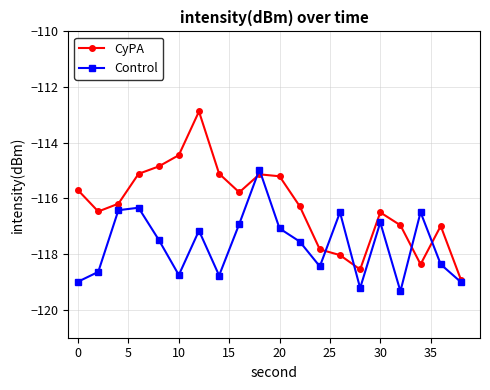

What are all the series names shown in the legend?

CyPA, Control